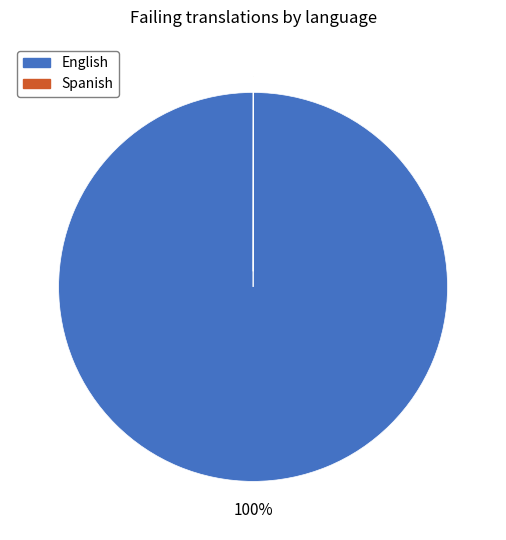

Which slice represents more than half of the pie?

English